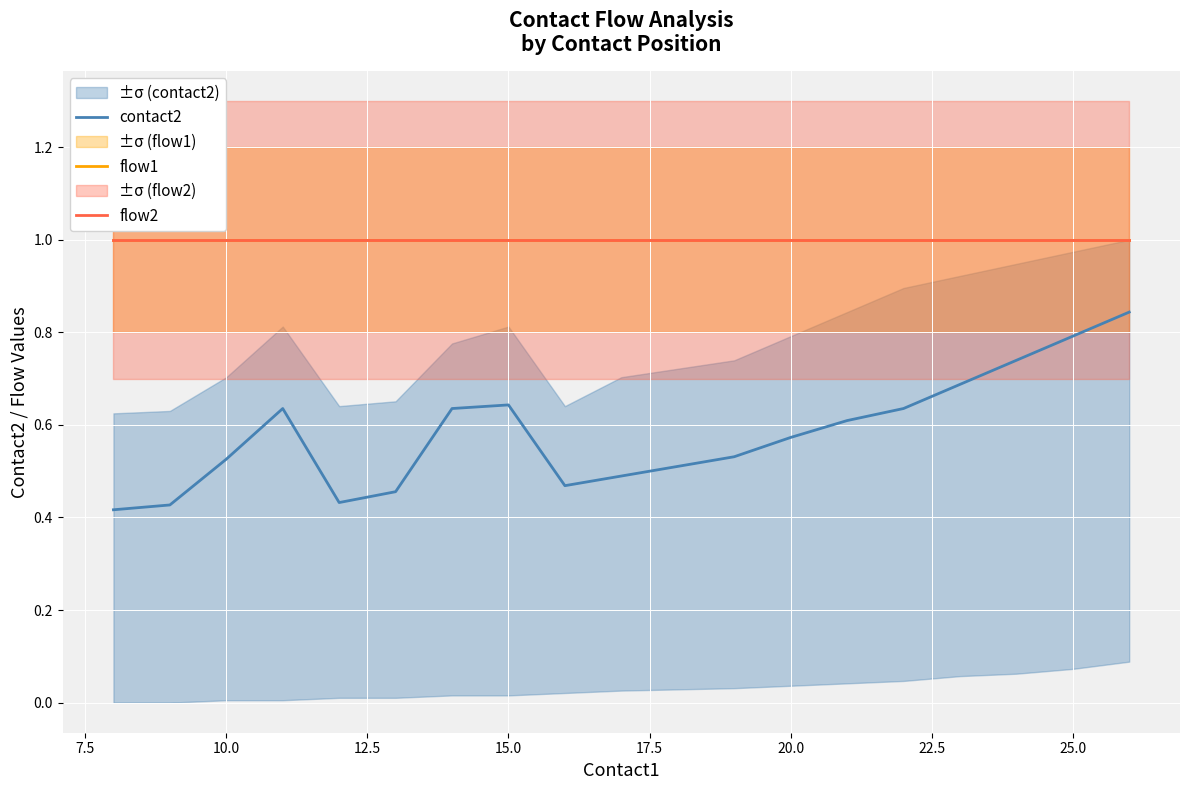

True or false: flow2 and flow1 intersect in this chart.

False